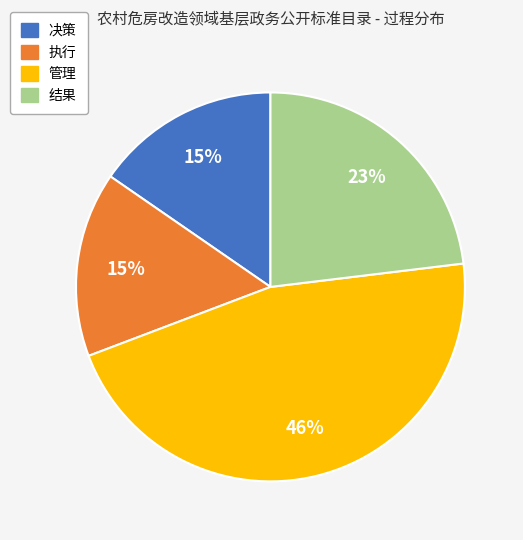

To the nearest percent, what is the average slice percentage?

25%